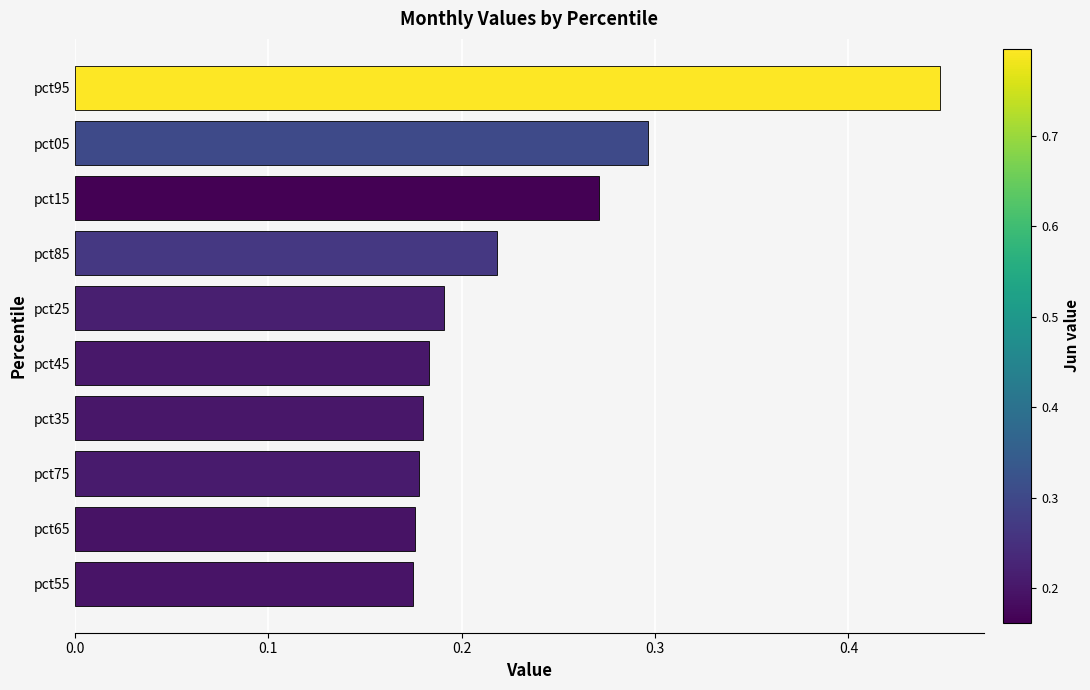

What is the sum of the values at pct85 and pct05?

0.5